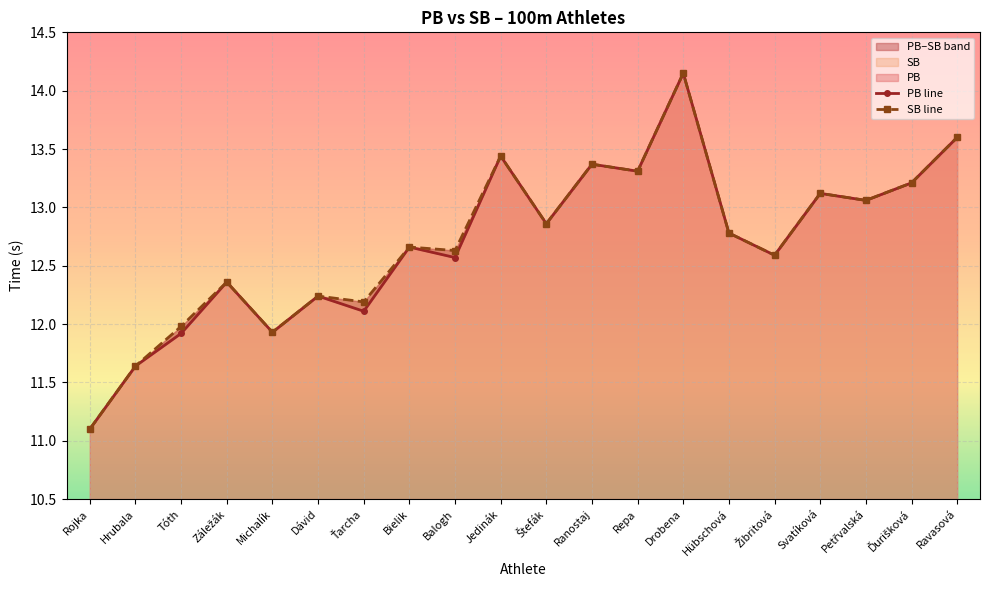

Does the chart display data point markers on the line(s)?

Yes